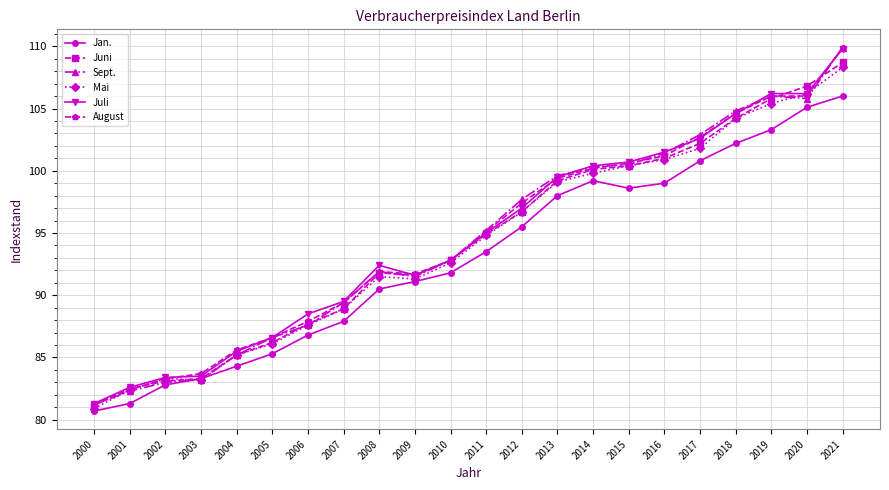

Does the chart display data point markers on the line(s)?

Yes